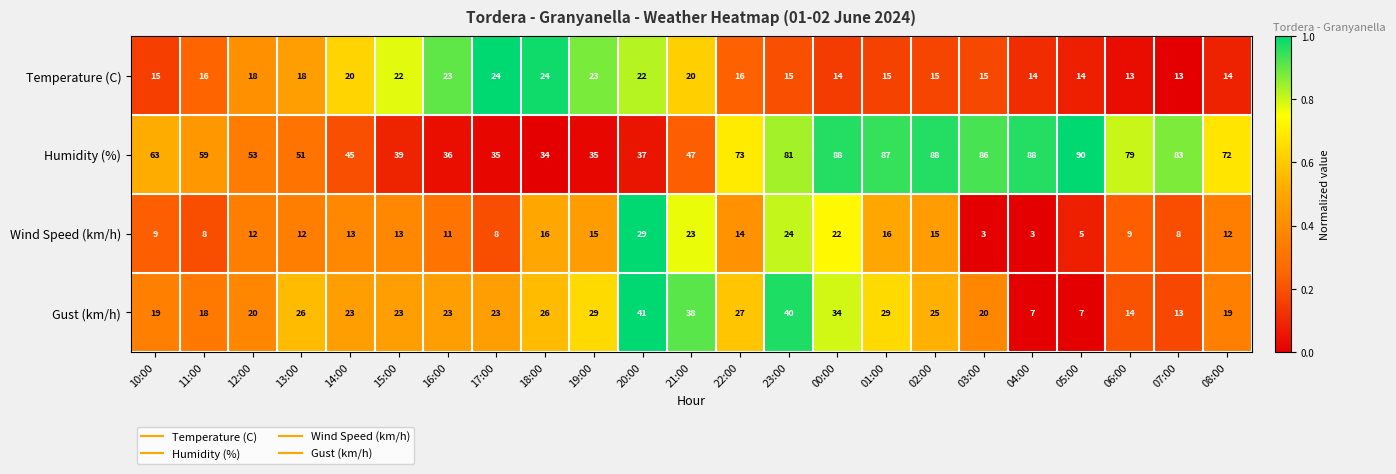

Which series changed the most between 00:00 and 08:00?

Humidity (%)